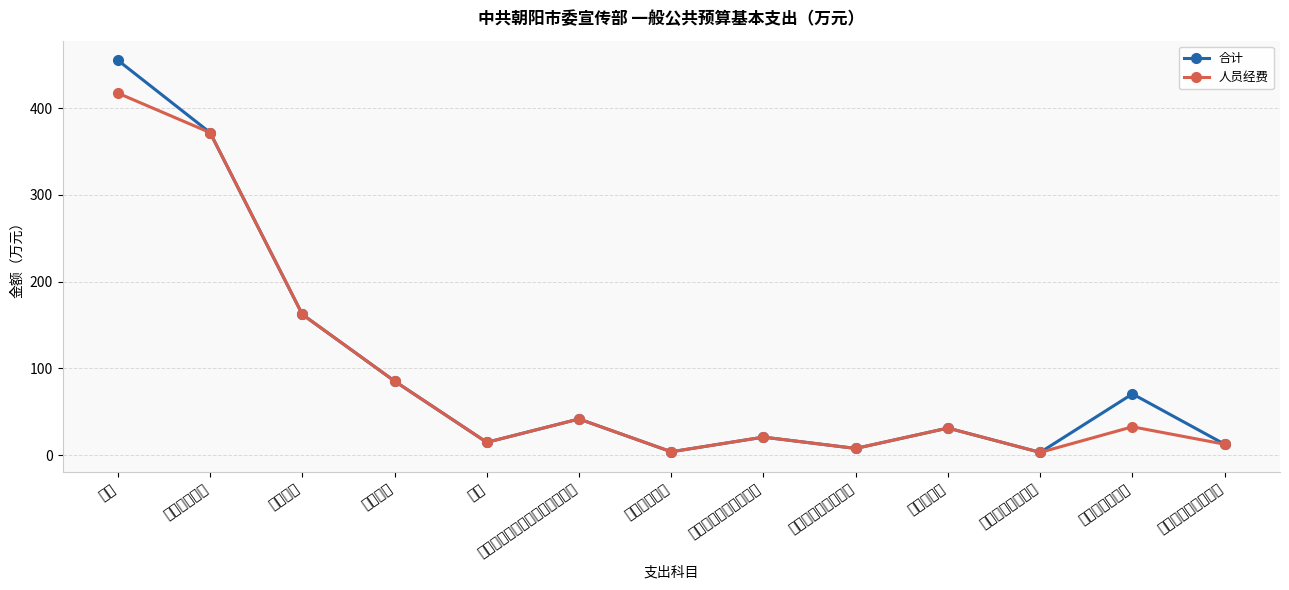

At which category is the sum across all series the highest?

合计